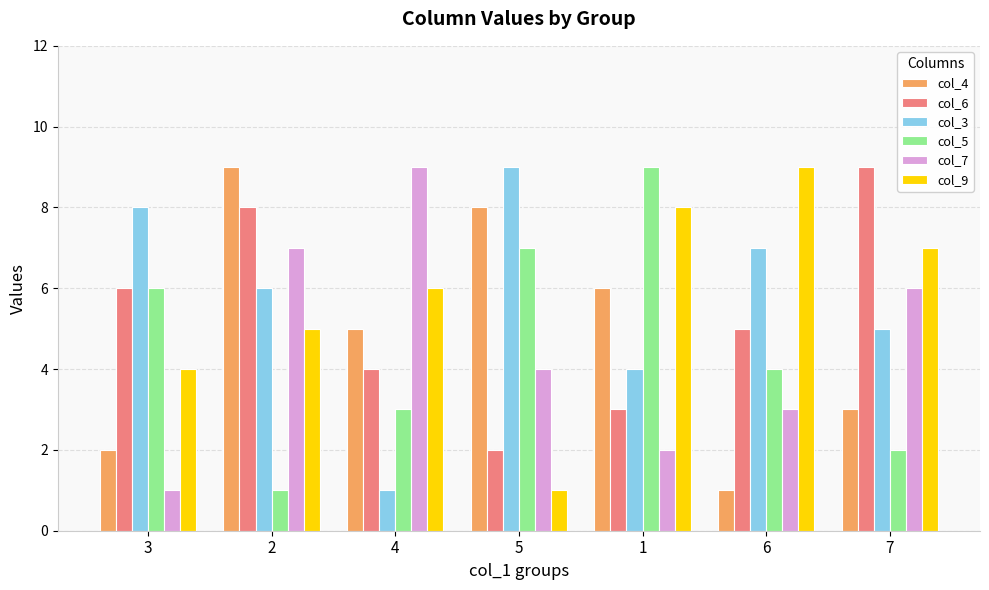

What is the total value across all series at 3?

27